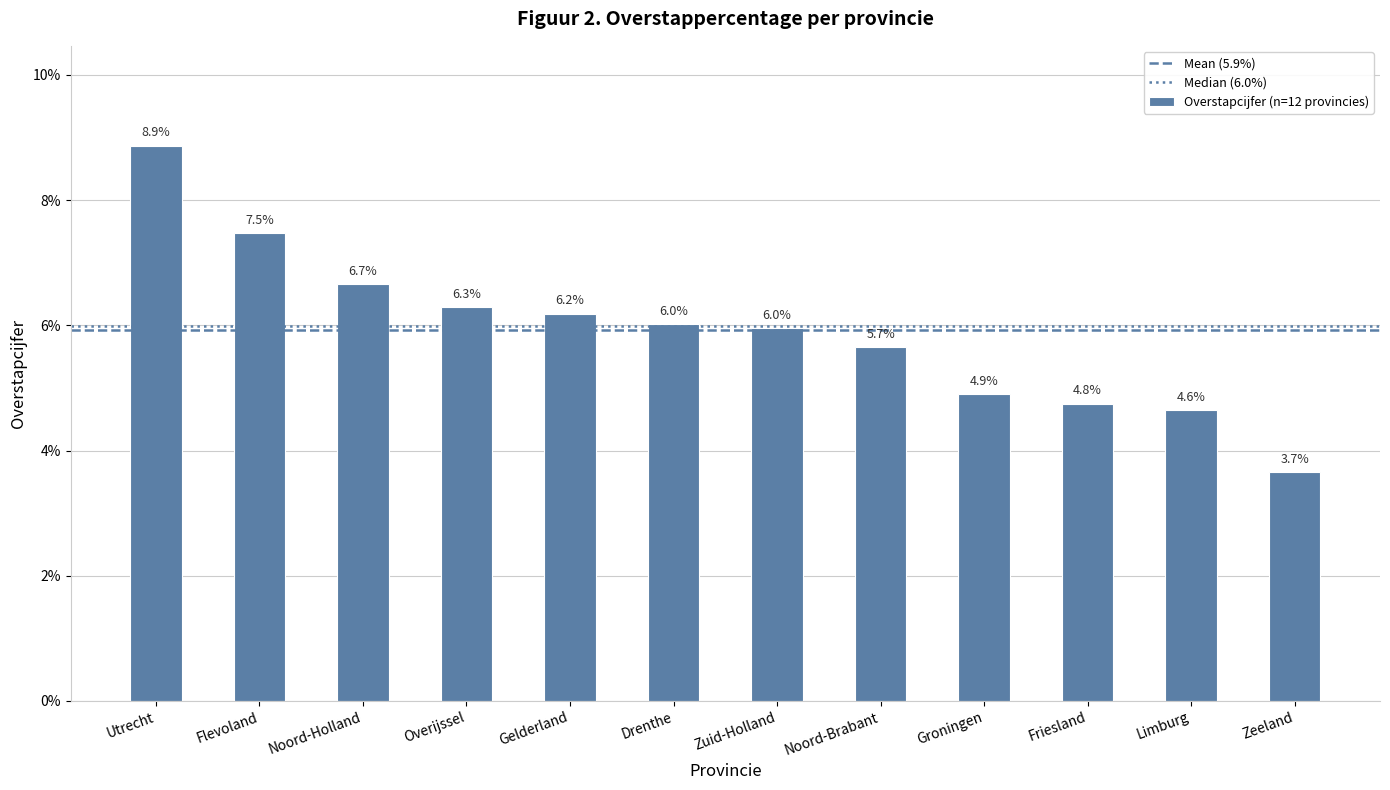

What is the label of the 12th bar from the right?

Utrecht